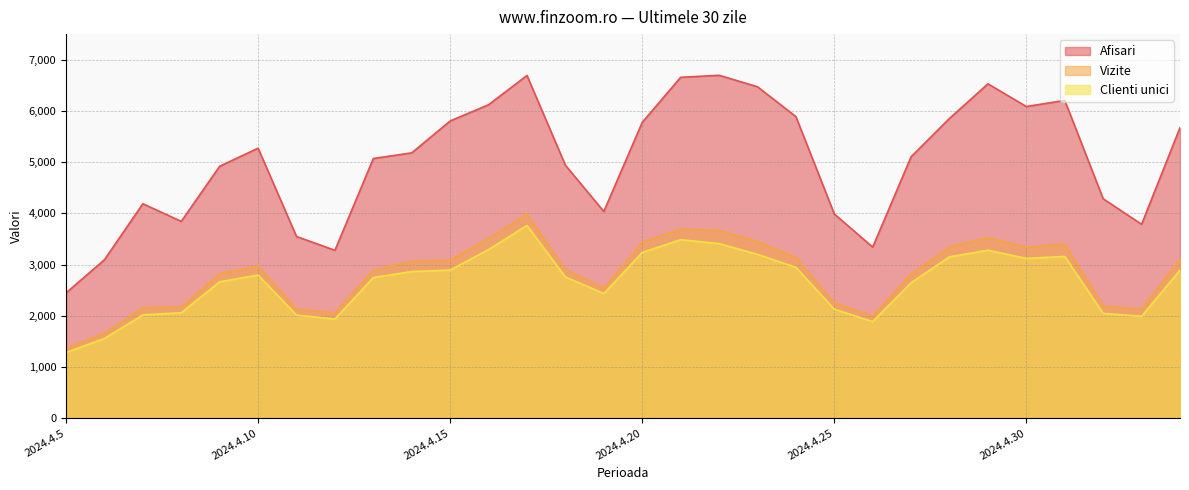

Reading right to left, extract all data points from this chart.

Afisari: 5674	3786	4284	6205	6086	6529	5854	5105	3340	3988	5890	6472	6696	6656	5776	4037	4939	6692	6121	5804	5181	5071	3278	3548	5272	4920	3843	4187	3094	2446
Vizite: 3111	2130	2191	3409	3338	3529	3349	2820	1995	2252	3141	3450	3668	3695	3438	2541	2904	3989	3511	3084	3064	2898	2059	2133	2975	2824	2172	2156	1662	1365
Clienti unici: 2892	1990	2046	3159	3120	3280	3151	2646	1886	2129	2947	3199	3410	3485	3236	2434	2757	3764	3293	2892	2863	2747	1935	2013	2795	2664	2059	2017	1556	1284